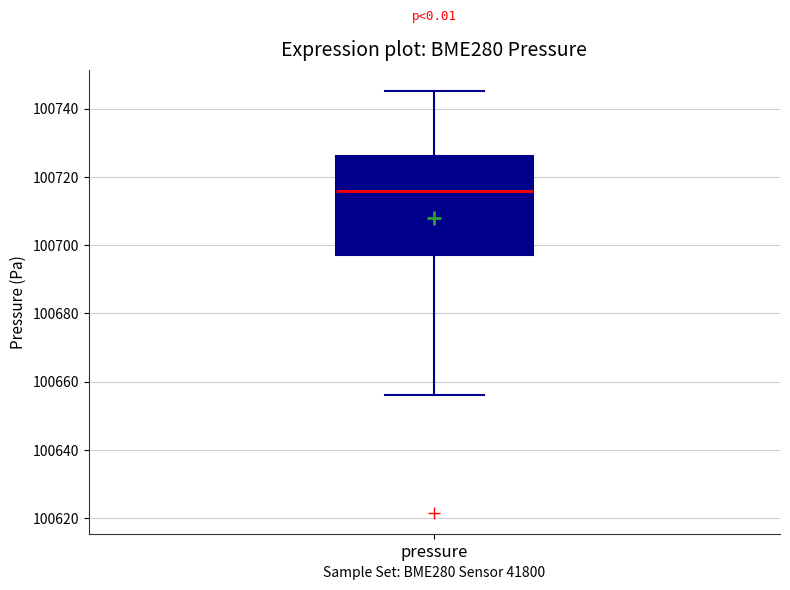

Read this box plot against the y-axis: the position of the median line, the range covered by the box, and the ends of both whiskers. The values are not printed on the chart, so give them approximately, as read against the axis.

median 100716, box 100698 to 100726, whiskers 100656 to 100746